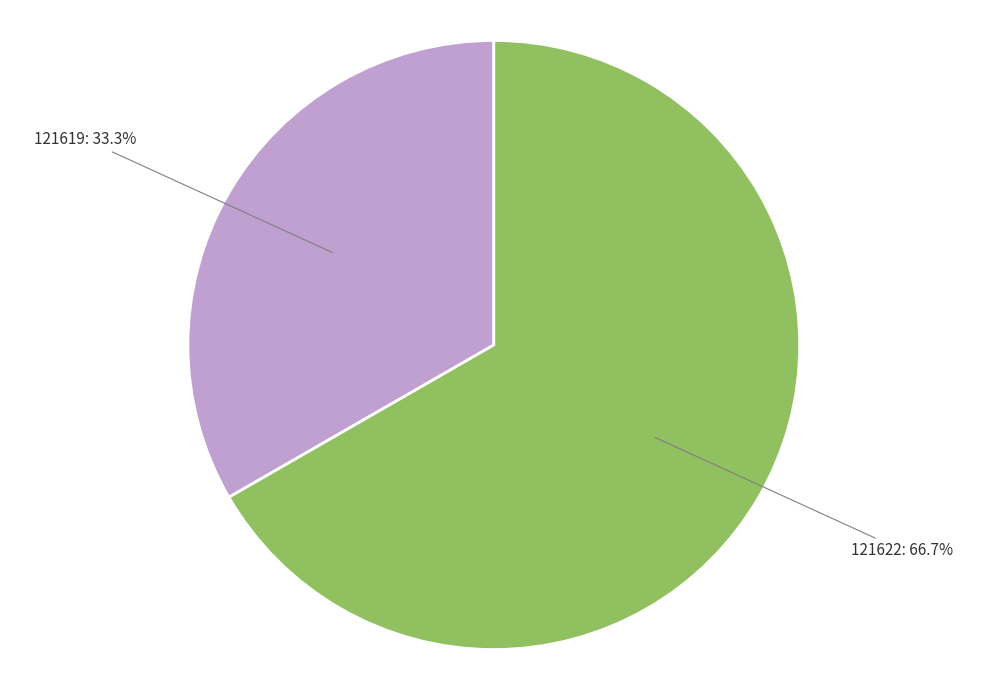

Which category has the smallest portion of the pie?

121619